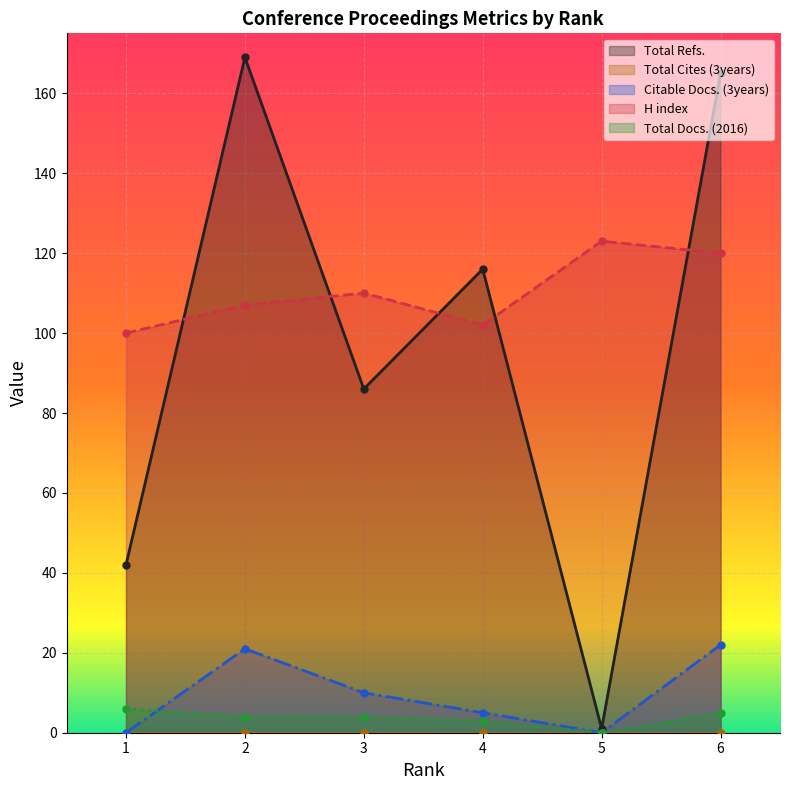

At which category does H index reach its first local valley?

4